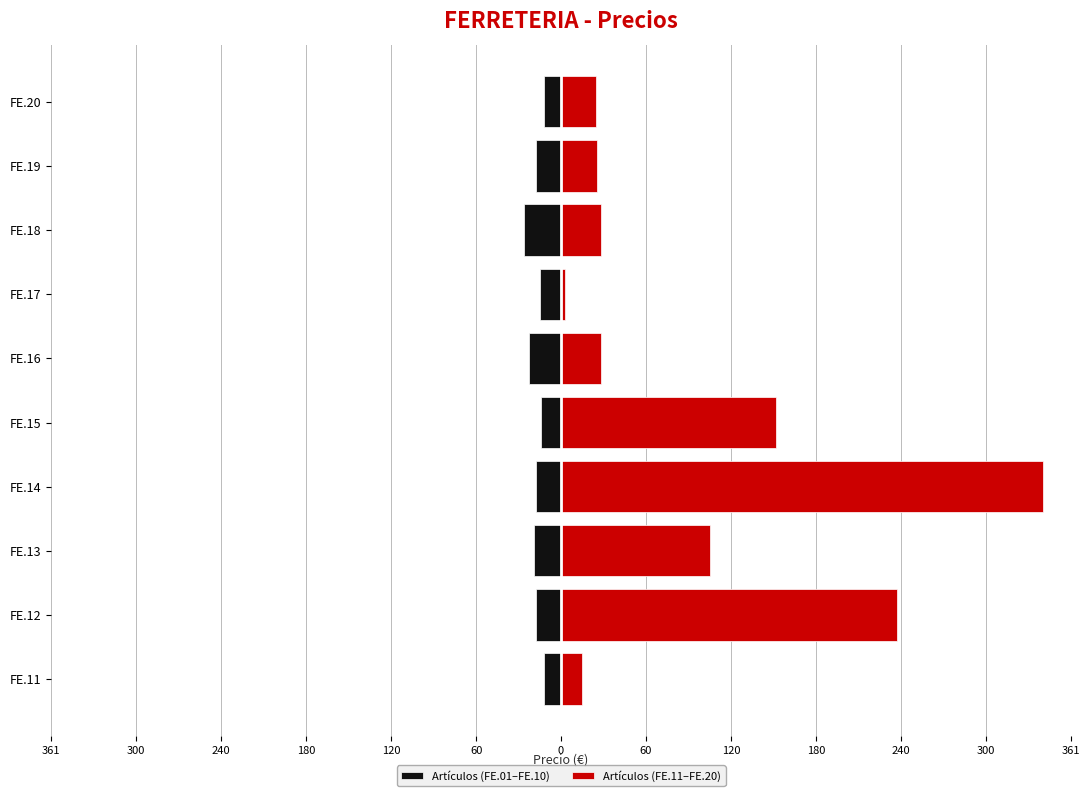

How many groups of bars are there?

10